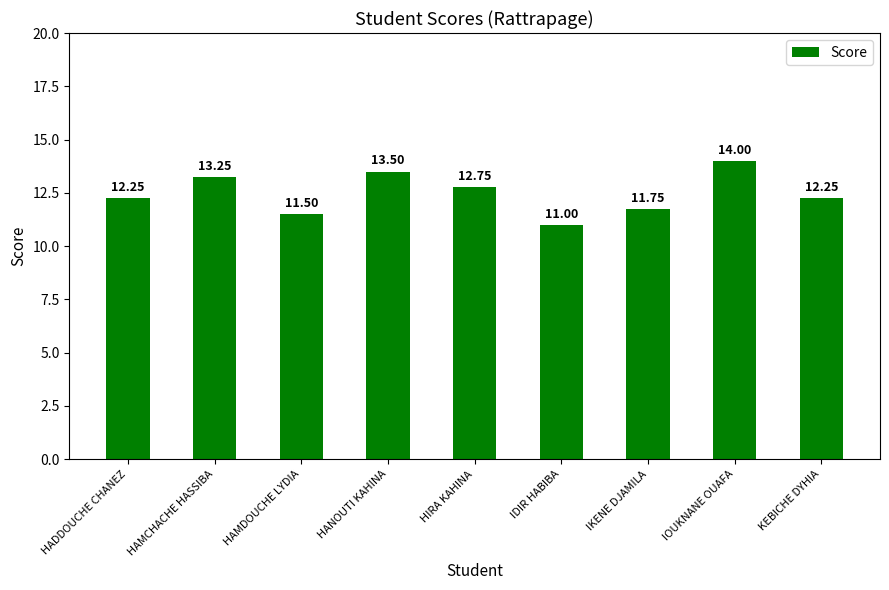

Which category has the highest value across all series?

IOUKNANE OUAFA